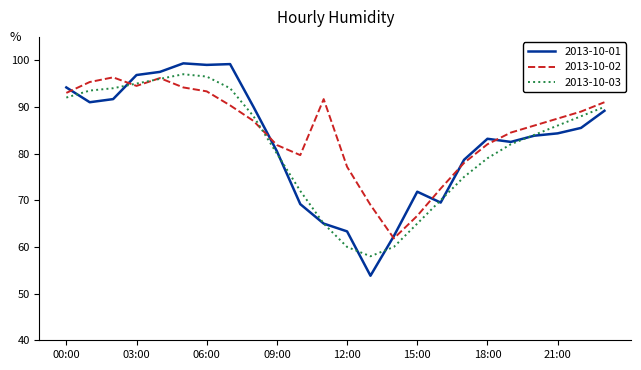

What is the difference between the maximum and second lowest values in the 2013-10-03 series?

37.0